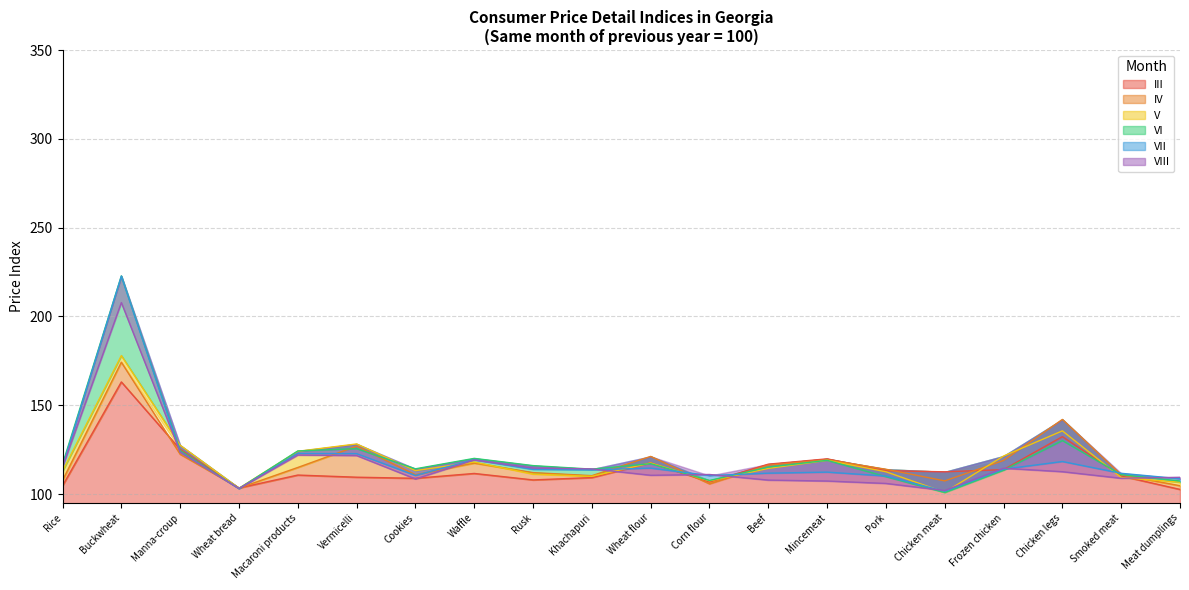

Reading left to right, transcribe all the data shown in this chart.

III: Rice=104.7	Buckwheat=163.1	Manna-croup=125.2	Wheat bread=103.4	Macaroni products=110.7	Vermicelli=109.5	Cookies=108.9	Waffle=111.6	Rusk=107.9	Khachapuri=109.3	Wheat flour=117.6	Corn flour=106.8	Beef=116.8	Mincemeat=119.8	Pork=113.1	Chicken meat=112.5	Frozen chicken=113.8	Chicken legs=132.3	Smoked meat=110.2	Meat dumplings=102.6
IV: Rice=107.6	Buckwheat=174.2	Manna-croup=122.4	Wheat bread=103.4	Macaroni products=115.0	Vermicelli=126.9	Cookies=110.9	Waffle=117.4	Rusk=112.1	Khachapuri=110.4	Wheat flour=121.2	Corn flour=105.7	Beef=116.2	Mincemeat=119.3	Pork=114.0	Chicken meat=107.4	Frozen chicken=118.9	Chicken legs=142.0	Smoked meat=110.8	Meat dumplings=104.7
V: Rice=112.9	Buckwheat=178.0	Manna-croup=127.4	Wheat bread=103.3	Macaroni products=124.1	Vermicelli=128.2	Cookies=113.2	Waffle=118.0	Rusk=111.2	Khachapuri=110.0	Wheat flour=117.5	Corn flour=107.4	Beef=114.4	Mincemeat=119.0	Pork=112.5	Chicken meat=101.0	Frozen chicken=121.4	Chicken legs=135.6	Smoked meat=109.3	Meat dumplings=106.7
VI: Rice=116.8	Buckwheat=222.8	Manna-croup=124.5	Wheat bread=103.1	Macaroni products=124.3	Vermicelli=125.6	Cookies=114.2	Waffle=120.1	Rusk=116.0	Khachapuri=114.0	Wheat flour=117.1	Corn flour=107.6	Beef=115.2	Mincemeat=119.0	Pork=109.8	Chicken meat=100.9	Frozen chicken=113.4	Chicken legs=130.1	Smoked meat=110.9	Meat dumplings=107.4
VII: Rice=115.5	Buckwheat=222.7	Manna-croup=123.6	Wheat bread=103.1	Macaroni products=122.8	Vermicelli=122.7	Cookies=110.5	Waffle=119.3	Rusk=113.9	Khachapuri=113.6	Wheat flour=114.6	Corn flour=110.4	Beef=111.8	Mincemeat=112.3	Pork=110.1	Chicken meat=101.5	Frozen chicken=114.0	Chicken legs=118.3	Smoked meat=111.7	Meat dumplings=108.6
VIII: Rice=115.3	Buckwheat=207.8	Manna-croup=123.6	Wheat bread=103.1	Macaroni products=121.9	Vermicelli=121.7	Cookies=108.5	Waffle=119.2	Rusk=114.6	Khachapuri=114.2	Wheat flour=110.6	Corn flour=111.0	Beef=107.8	Mincemeat=107.3	Pork=106.0	Chicken meat=102.0	Frozen chicken=114.5	Chicken legs=112.6	Smoked meat=108.9	Meat dumplings=109.4